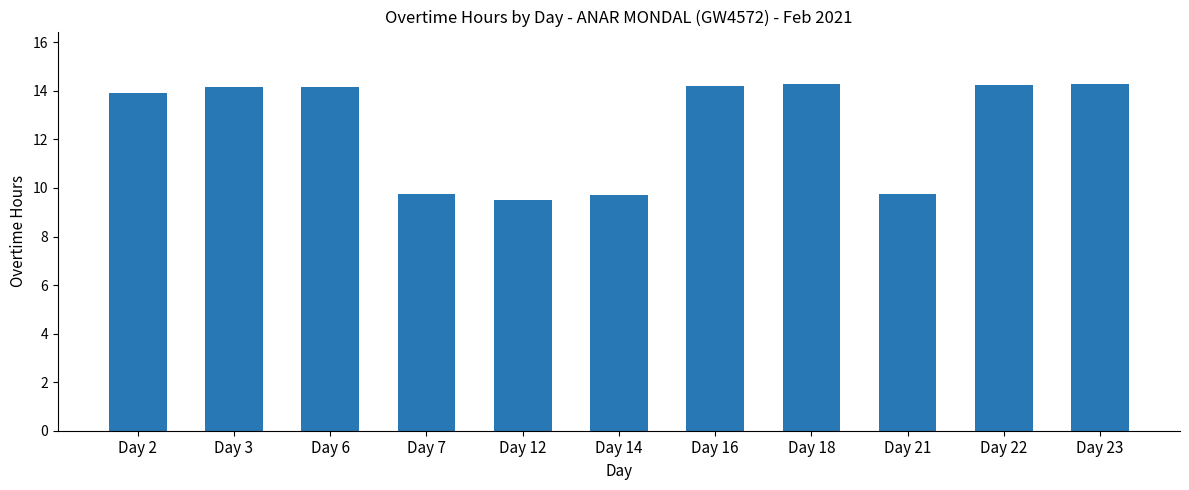

What is the sum of the values at Day 7 and Day 3?

23.9